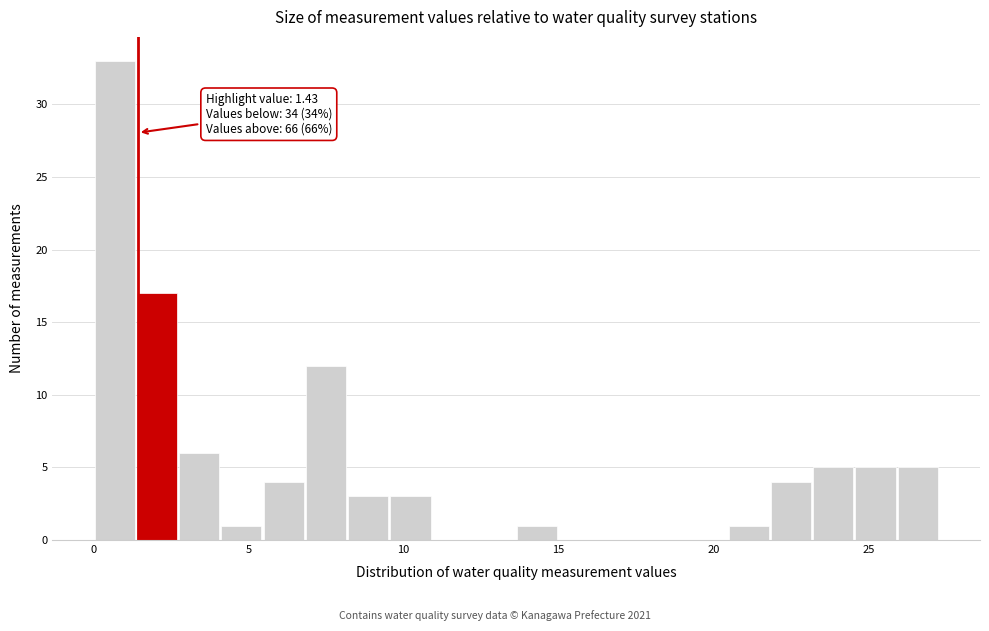

Around what value on the x-axis is the tallest bar? Give the approximate position of its centre, as read against the axis.

0.5